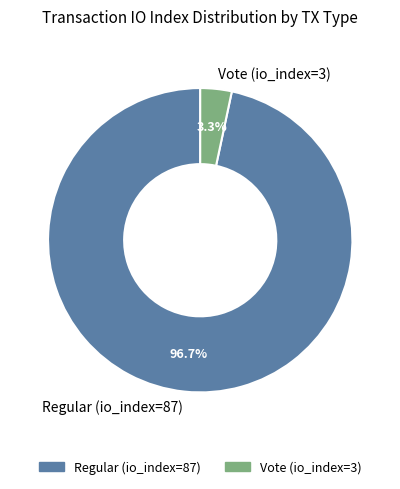

How many segments does this pie chart have?

2